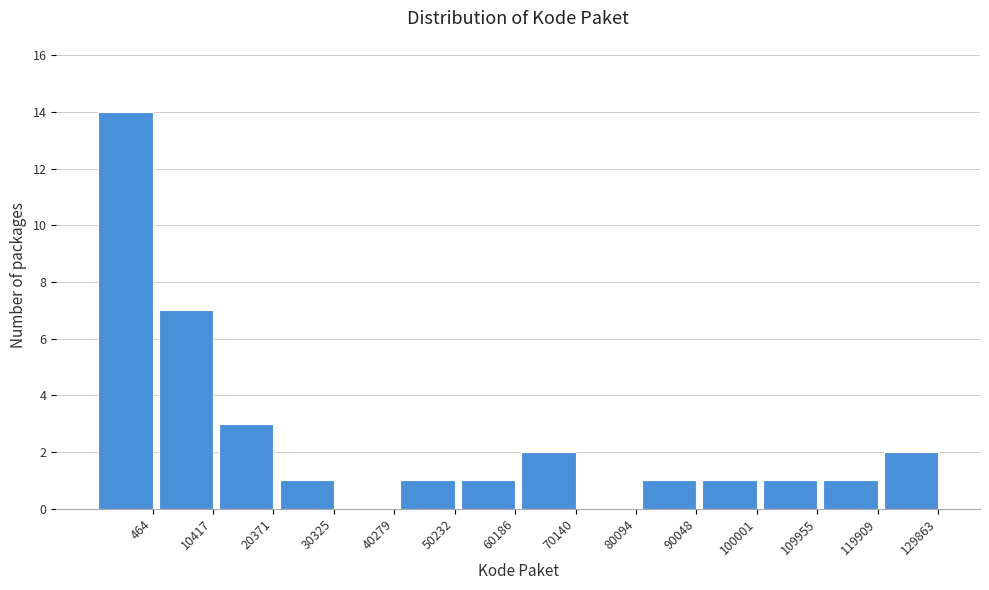

Reading left to right, extract all data points from this chart.

464=14	10417=7	20371=3	30325=1	40279=0	50232=1	60186=1	70140=2	80094=0	90048=1	100001=1	109955=1	119909=1	129863=2